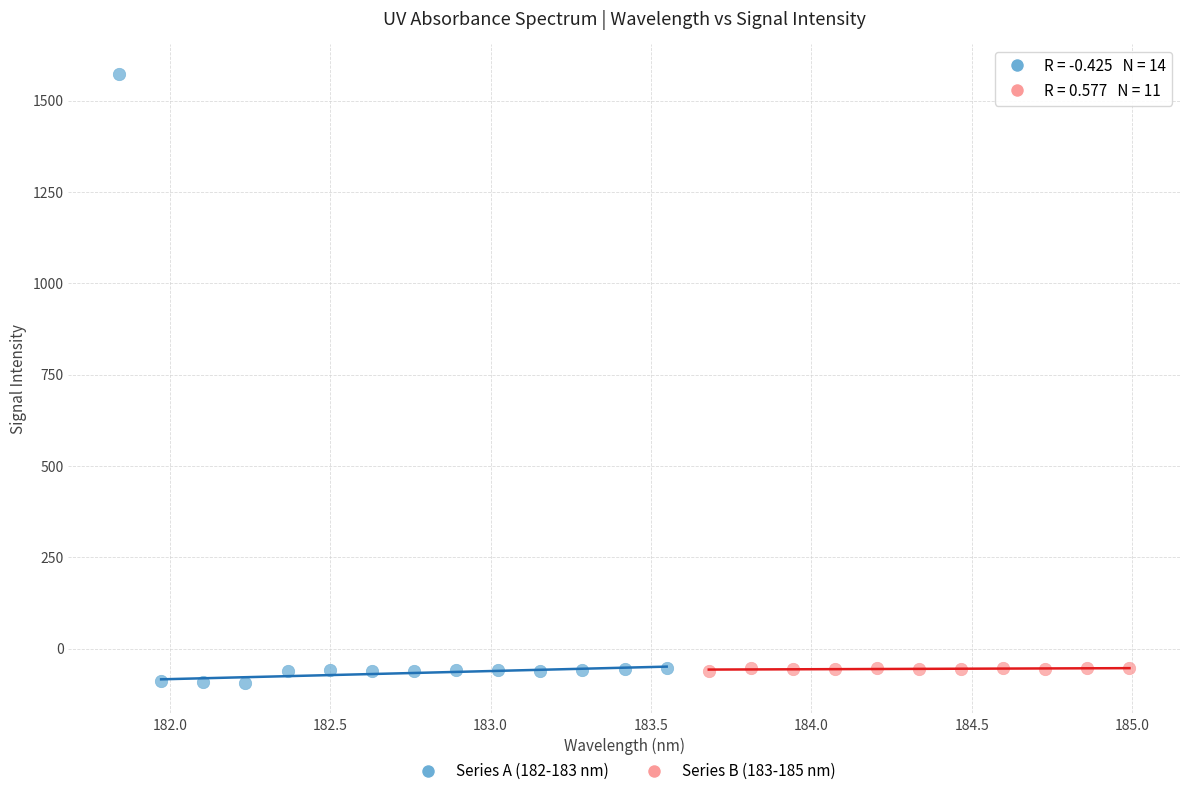

Which series reaches the maximum Y coordinate?

Series A (182-183 nm)